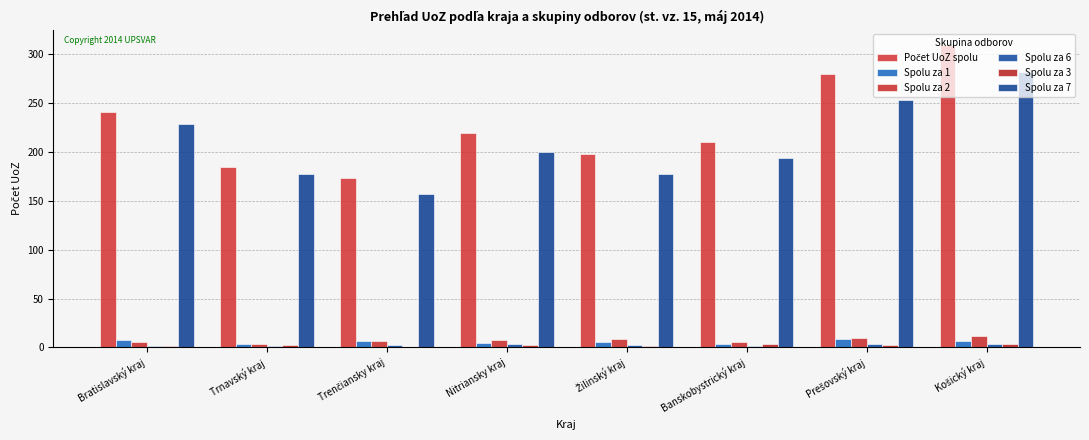

How many Spolu za 7 values are between 178 and 253?

6